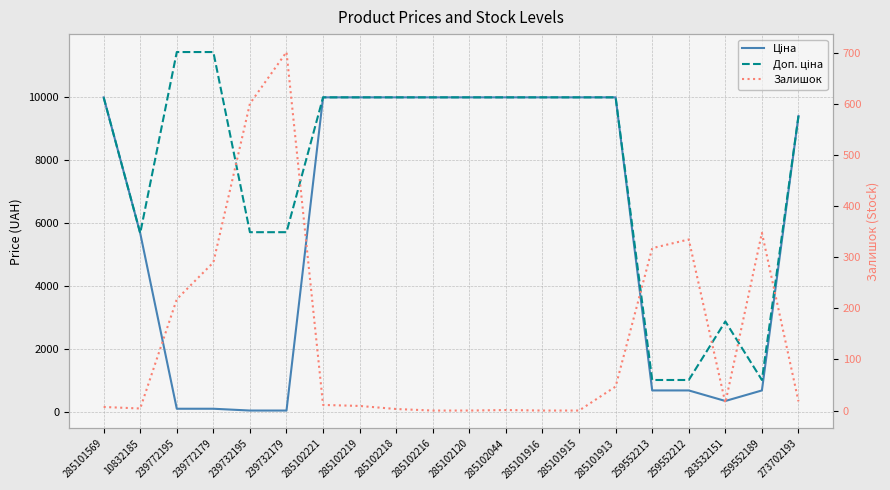

The Ціна series shows 9384.0 at 273702193. True or false?

True